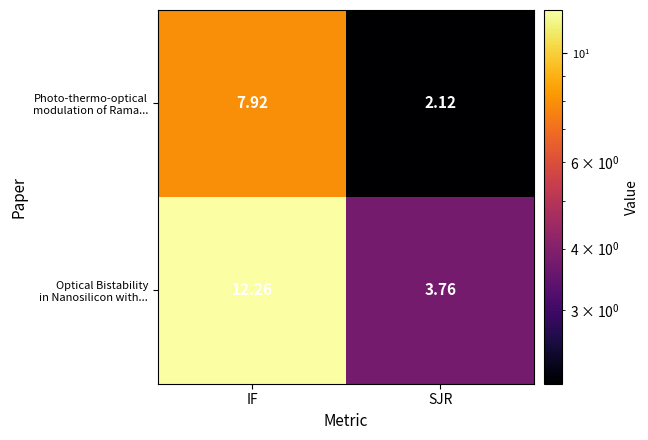

At which category is the sum across all series the highest?

IF